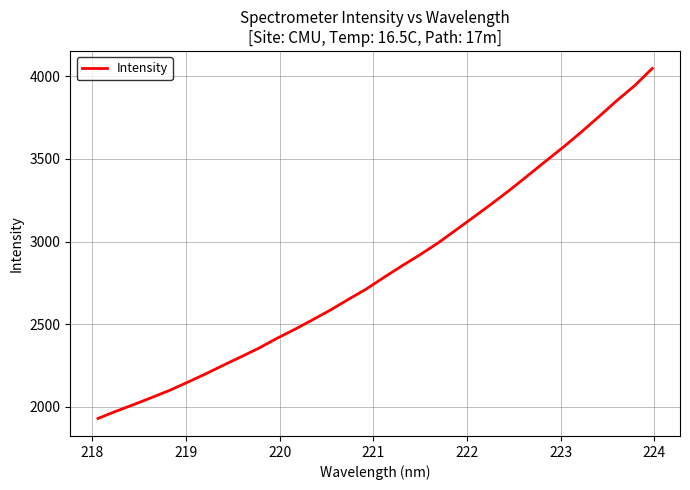

What is the difference between the maximum and minimum values?

2117.3